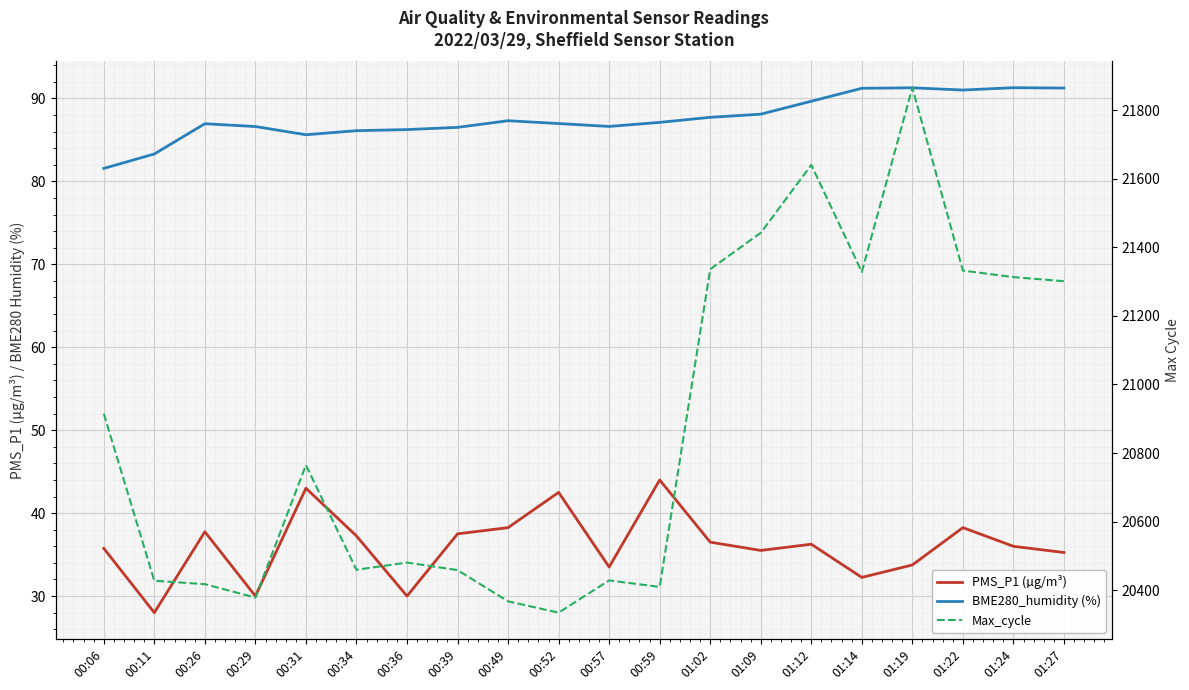

How many values in the PMS_P1 (µg/m³) series exceed 36?

10